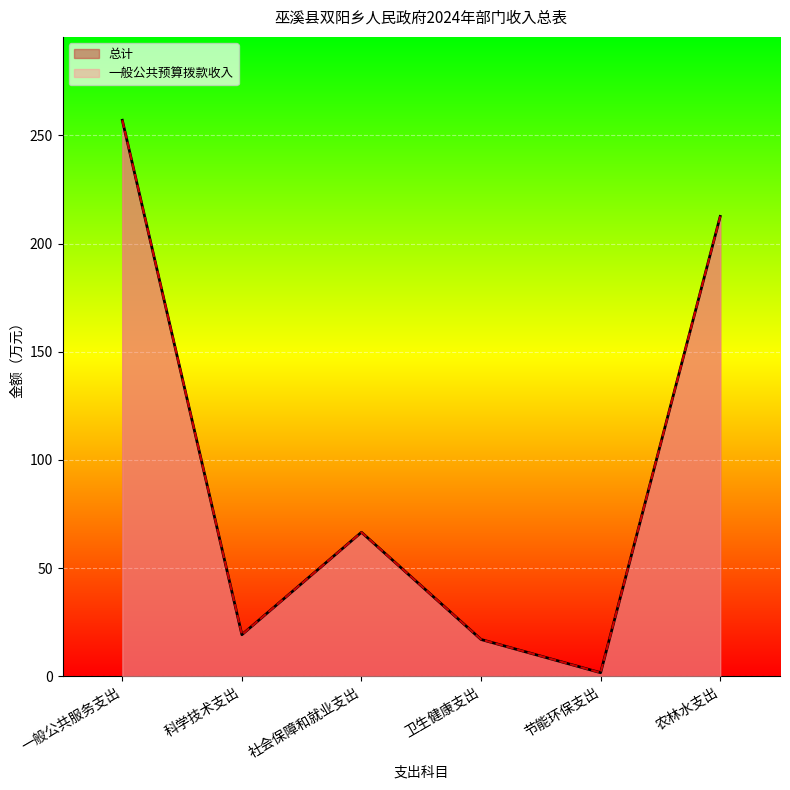

What is the average value of the 一般公共预算拨款收入 series?

95.6